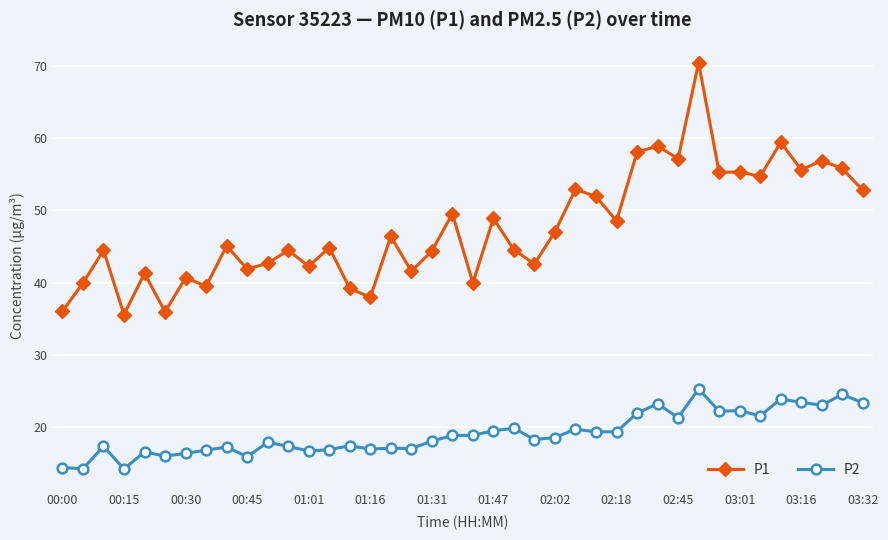

What is the smallest value displayed?

14.2